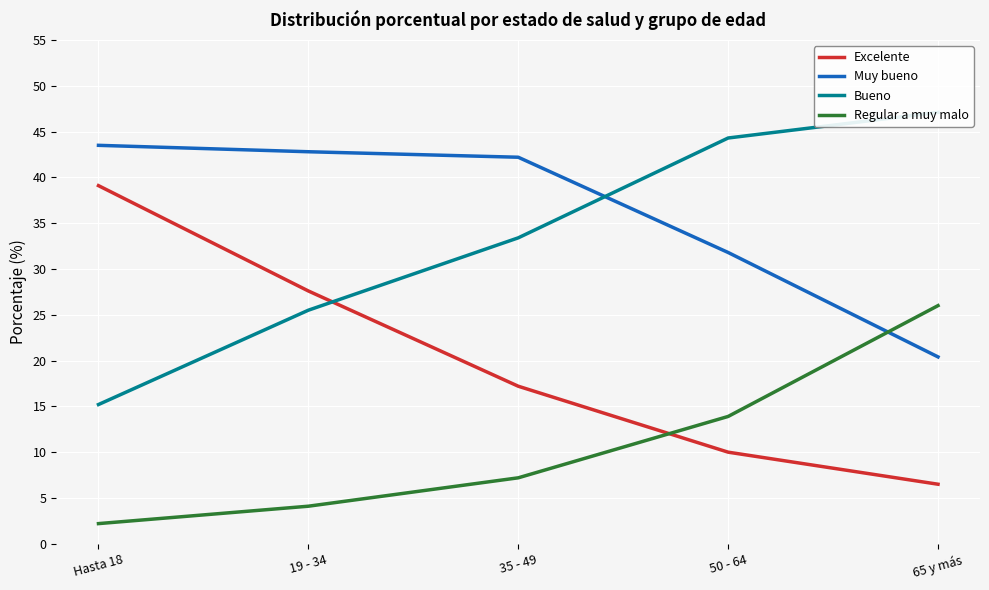

What are all the series names shown in the legend?

Excelente, Muy bueno, Bueno, Regular a muy malo